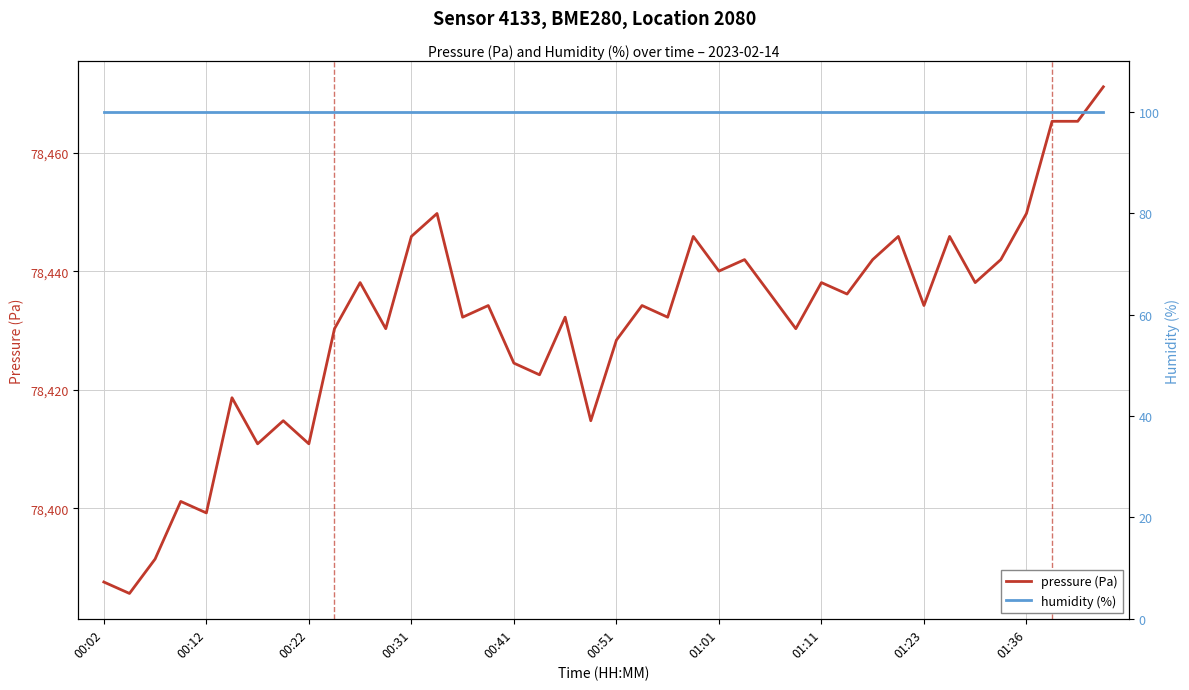

List the series in order of their overall mean, highest first.

pressure (Pa), humidity (%)